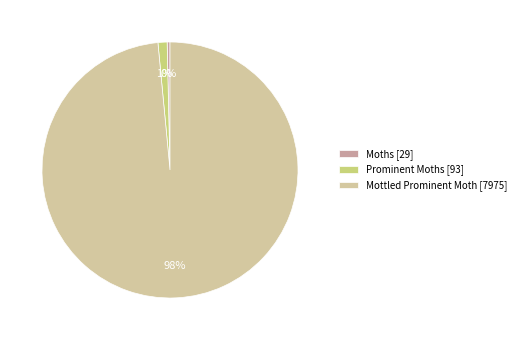

True or false: Prominent Moths accounts for 1% of the total.

True